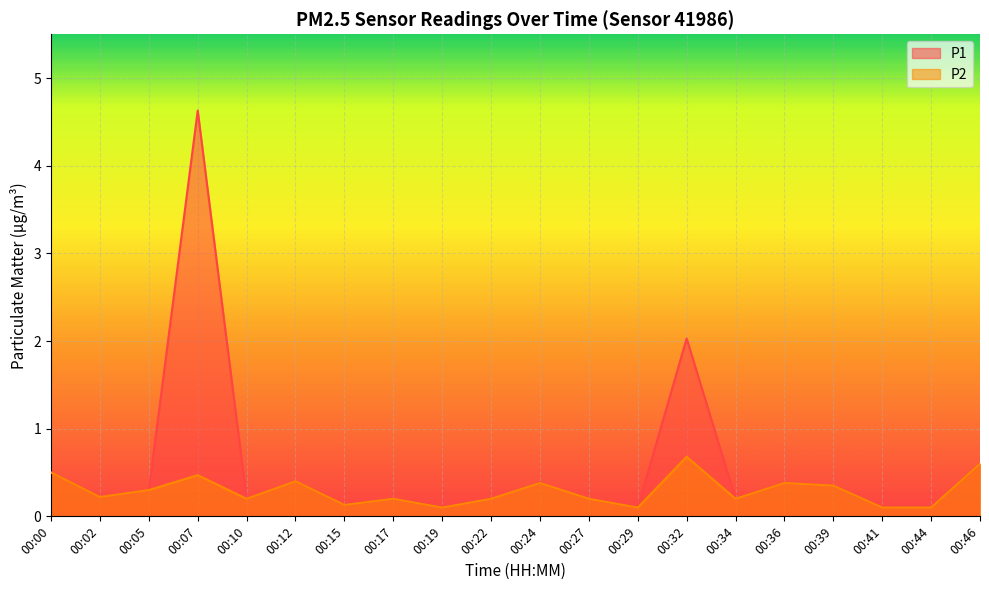

In P2, how many points are higher than both neighbors (excluding endpoints)?

6